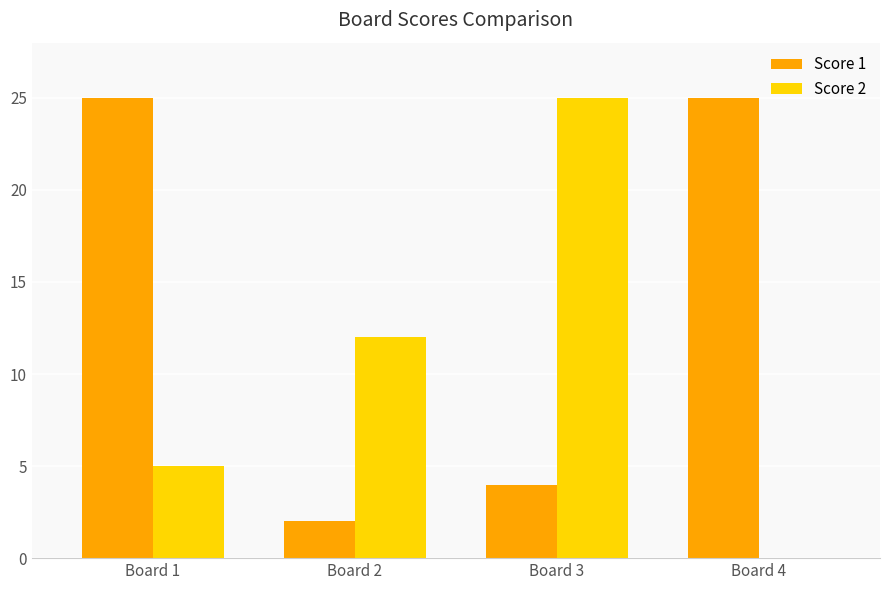

The value of Score 1 at Board 1 is 5. True or false?

False